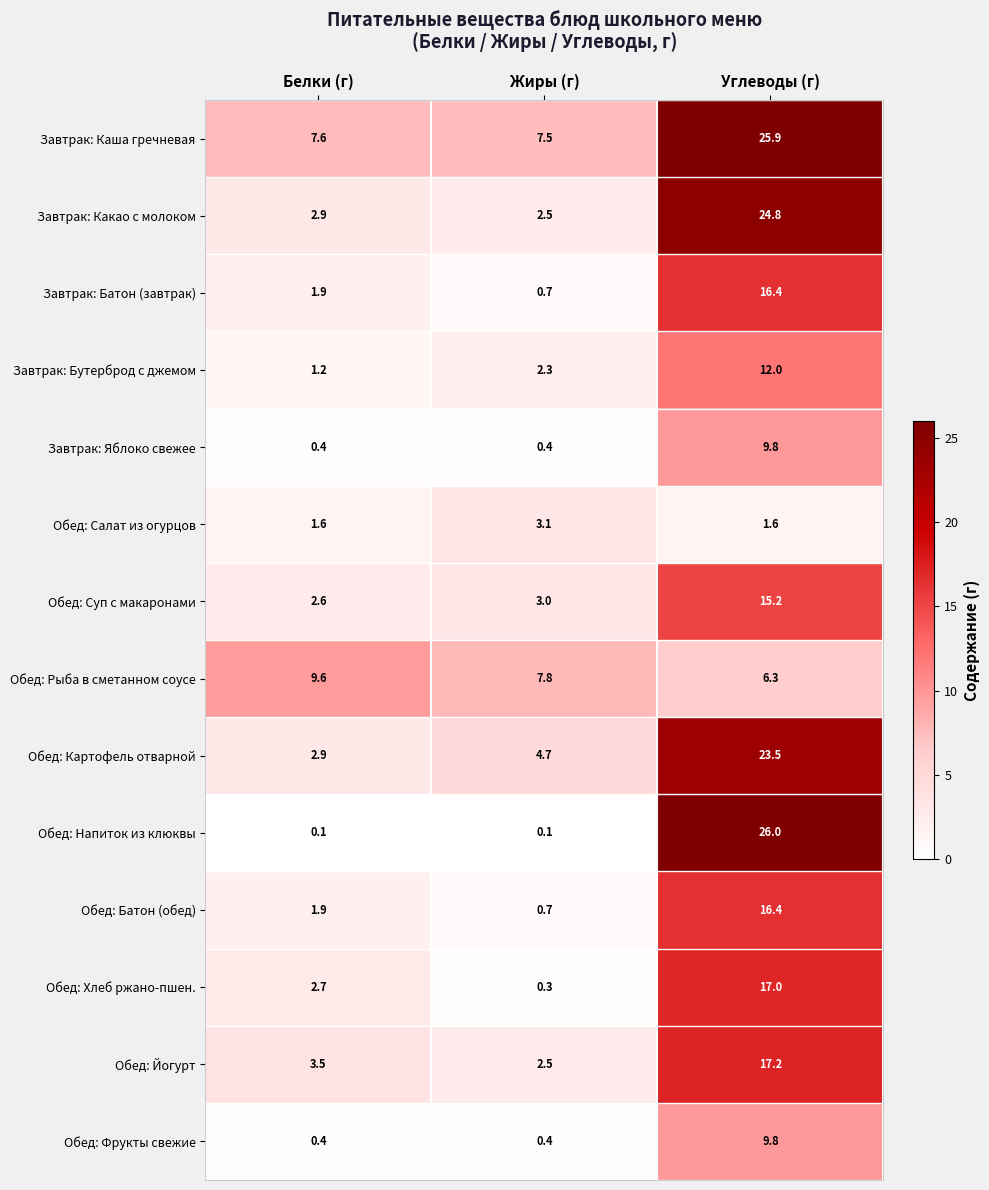

Which series has the widest spread of values?

Обед: Напиток из клюквы